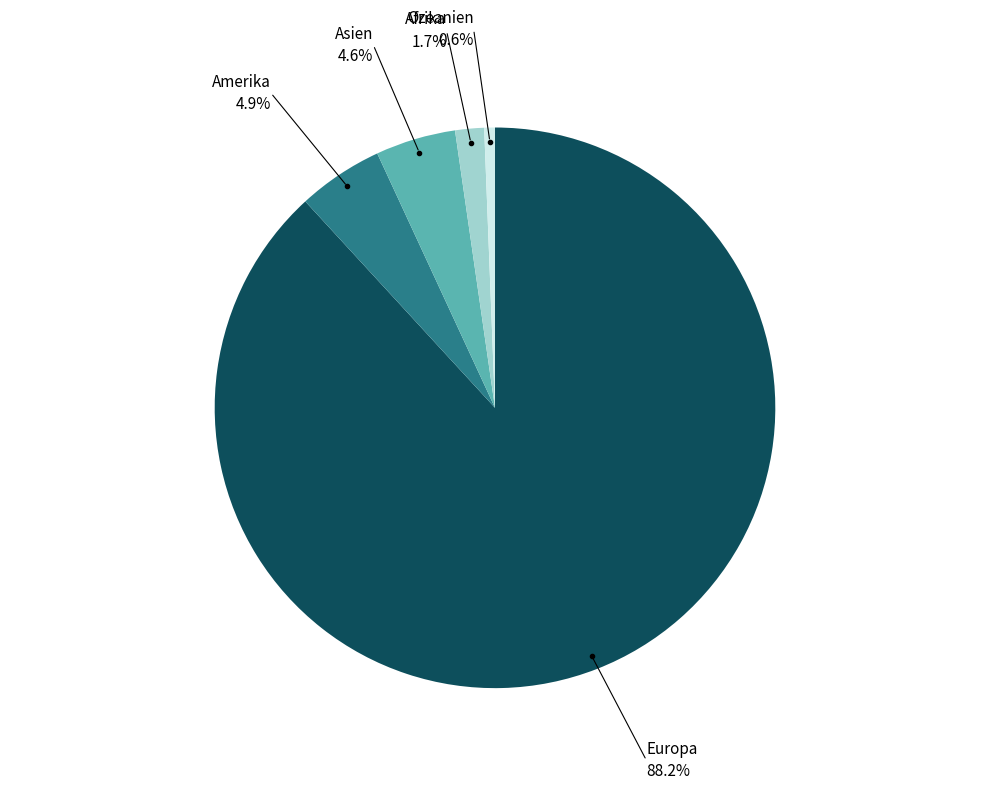

Which has a higher value, Asien or Europa?

Europa